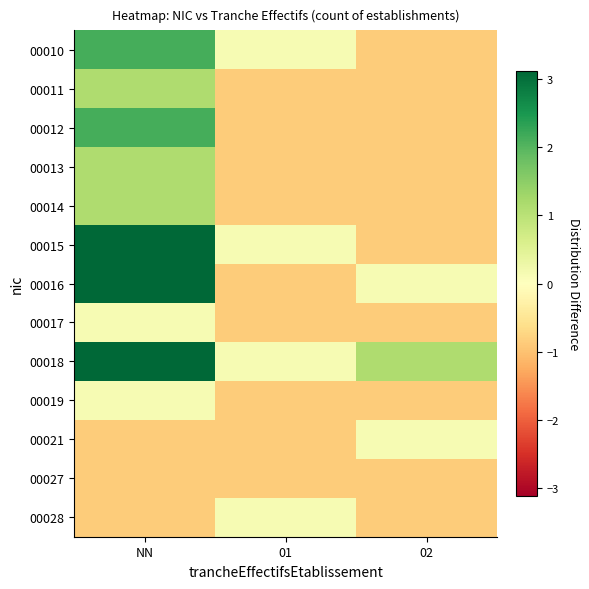

Between NN and 02, which series saw the biggest shift?

00015